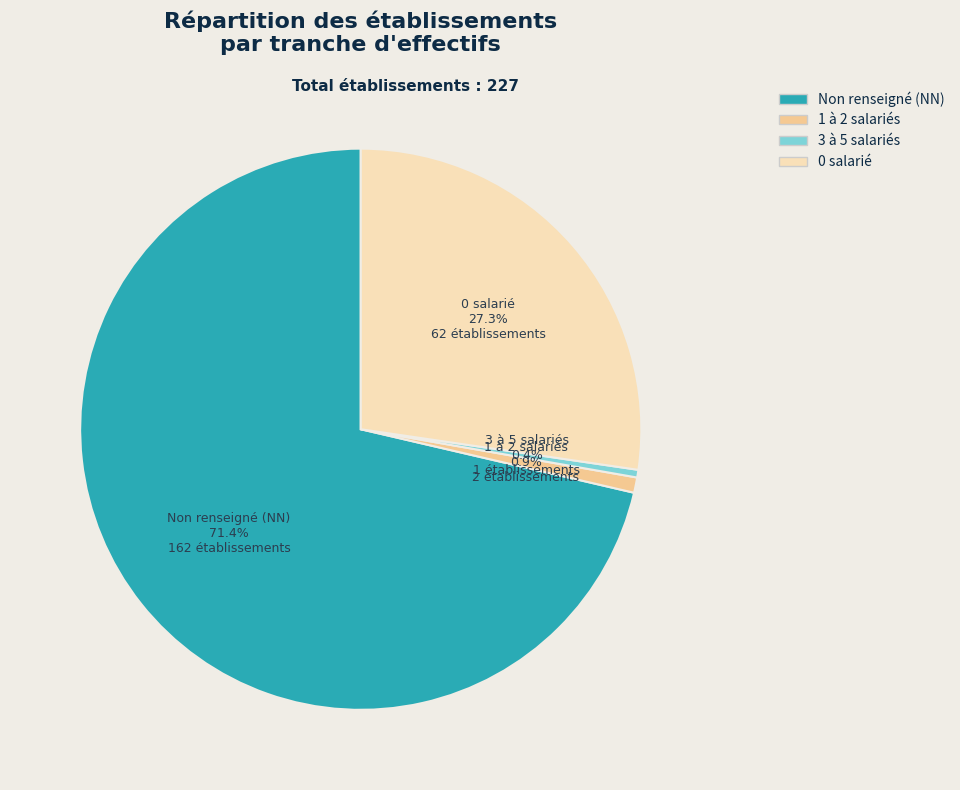

Count the number of slices in the pie.

4